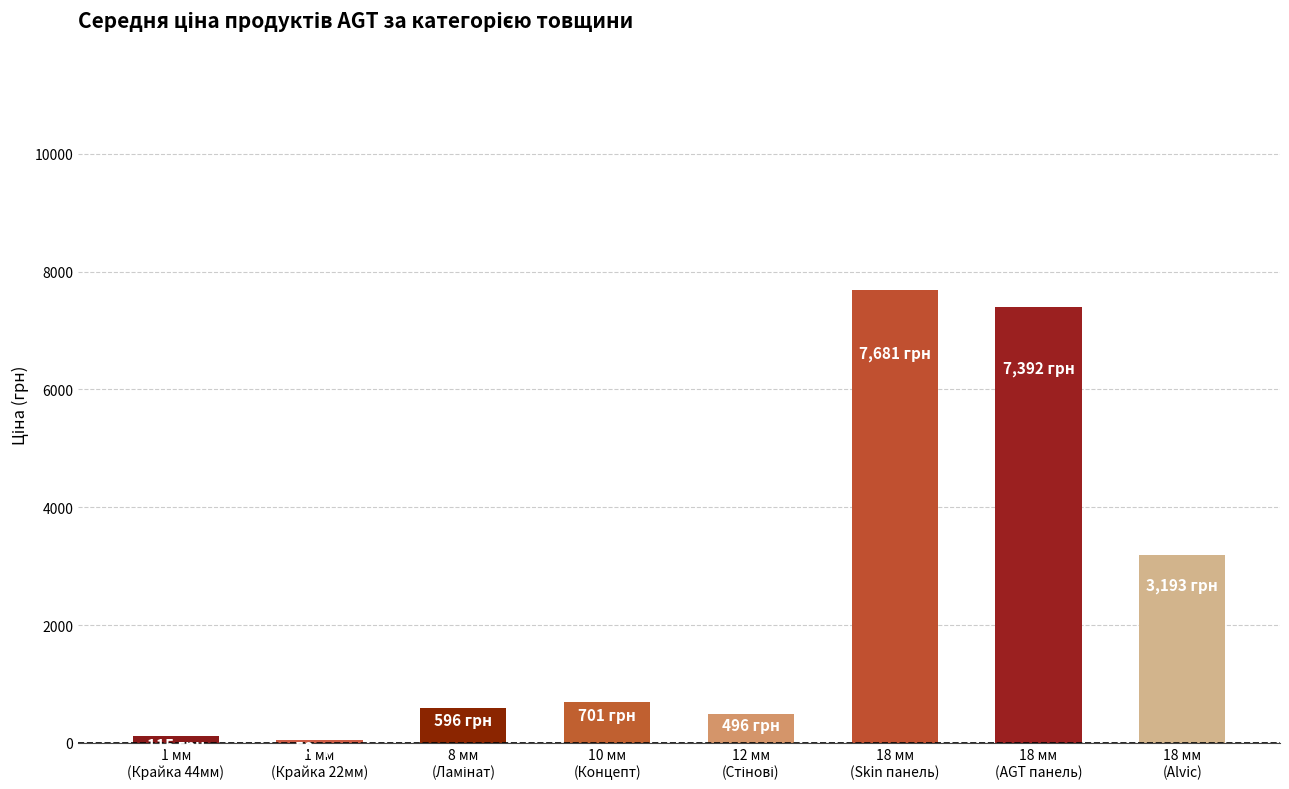

What is the value of the 5th bar from the left?

495.7